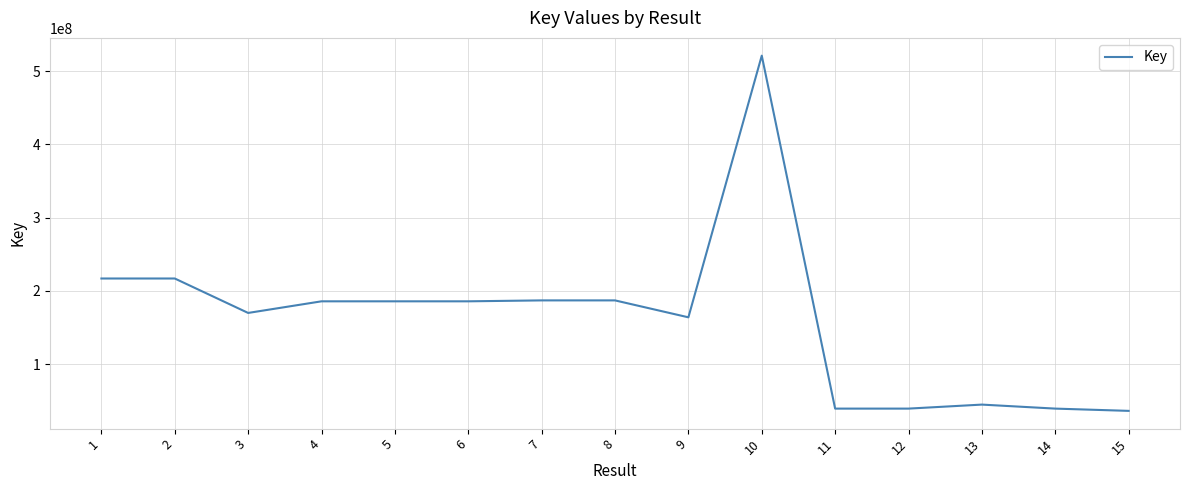

Where does the data first go above 185773383?

1